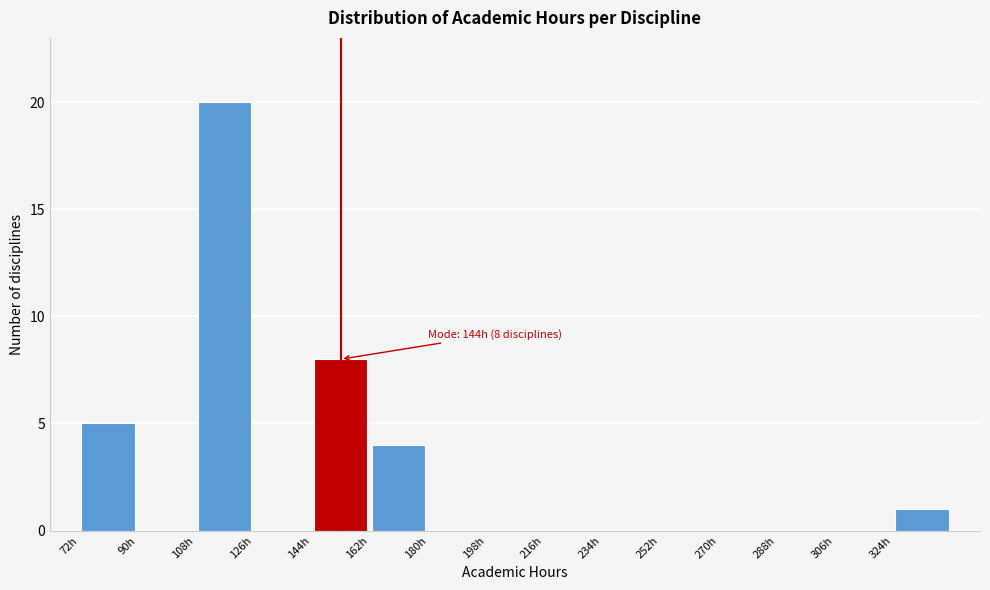

Which range on the x-axis has the tallest bar?

108 to 126